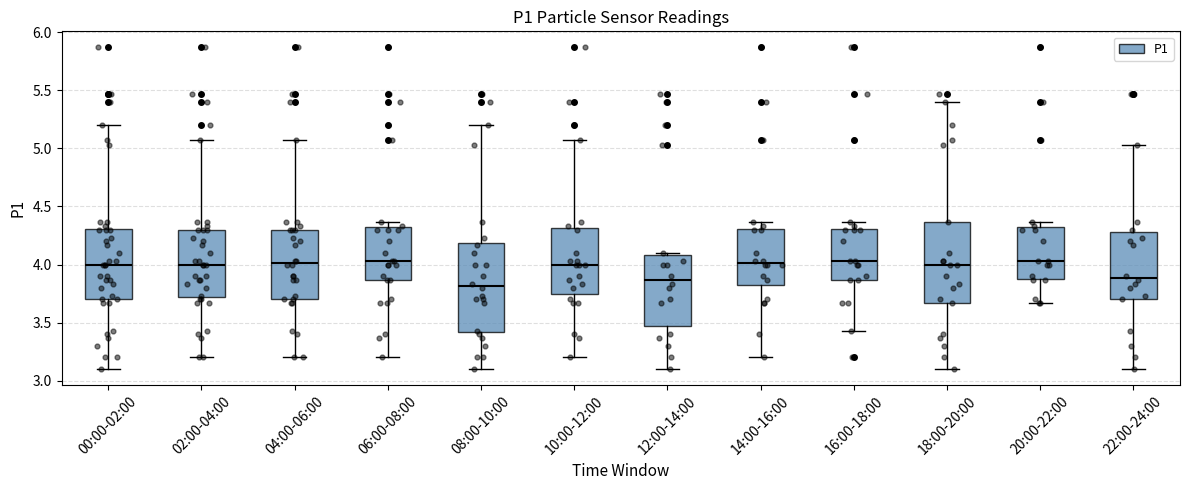

Where does the lower whisker of the box for 20:00-22:00 end on the y-axis? The values are not printed on the chart, so give them approximately, as read against the axis.

3.65